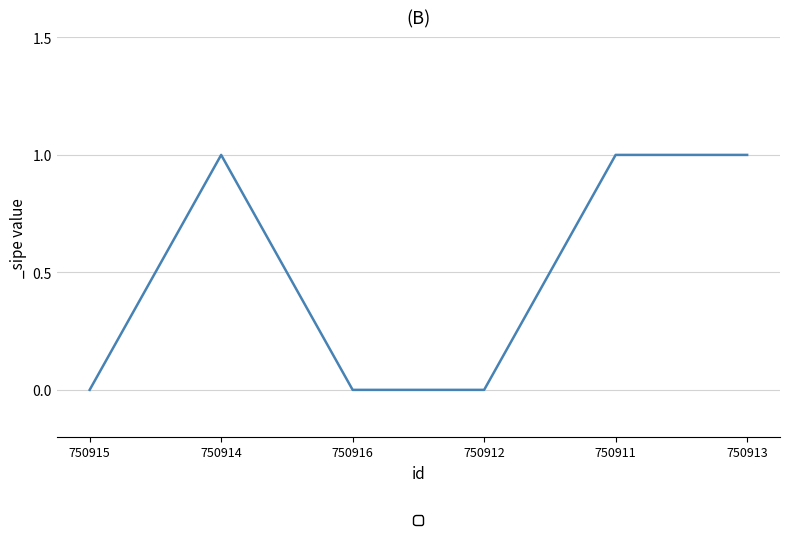

Between 750914 and 750912, which is larger?

750914